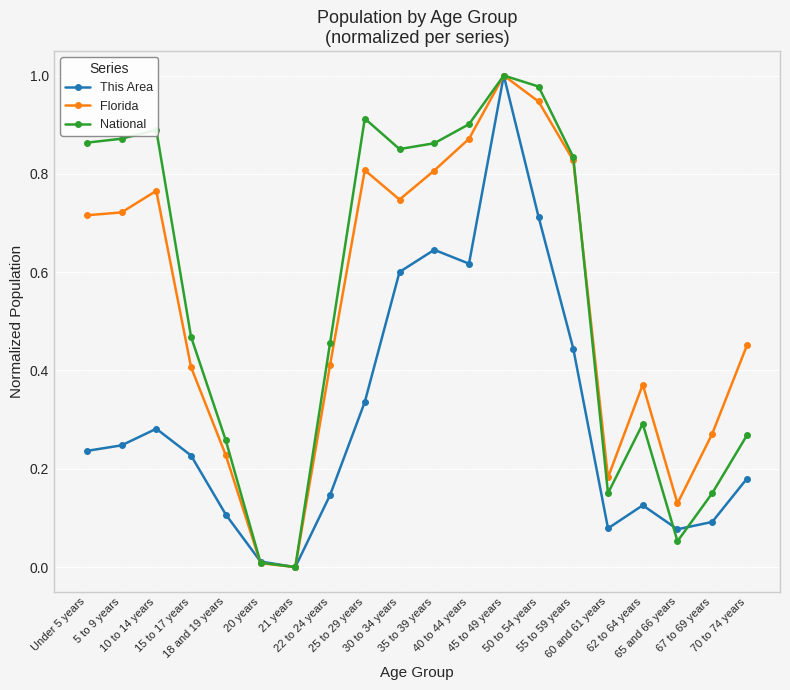

What is the label of the 10th point from the right?

35 to 39 years